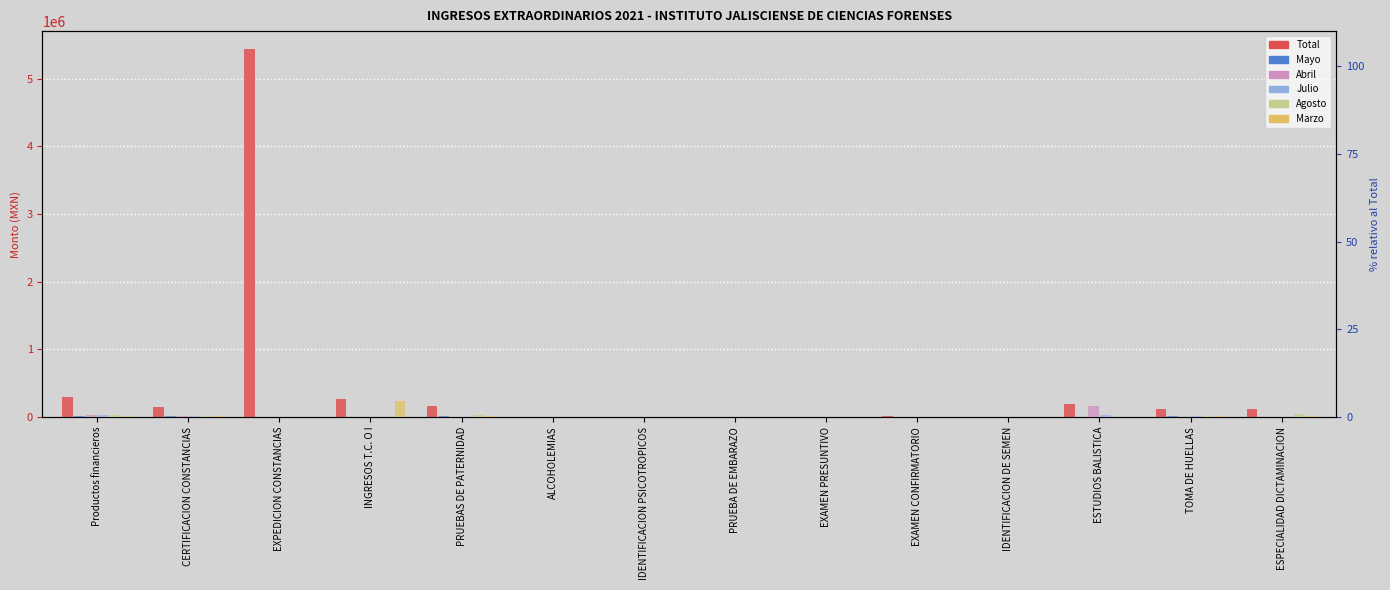

What is the sum of all Julio values?

1.8